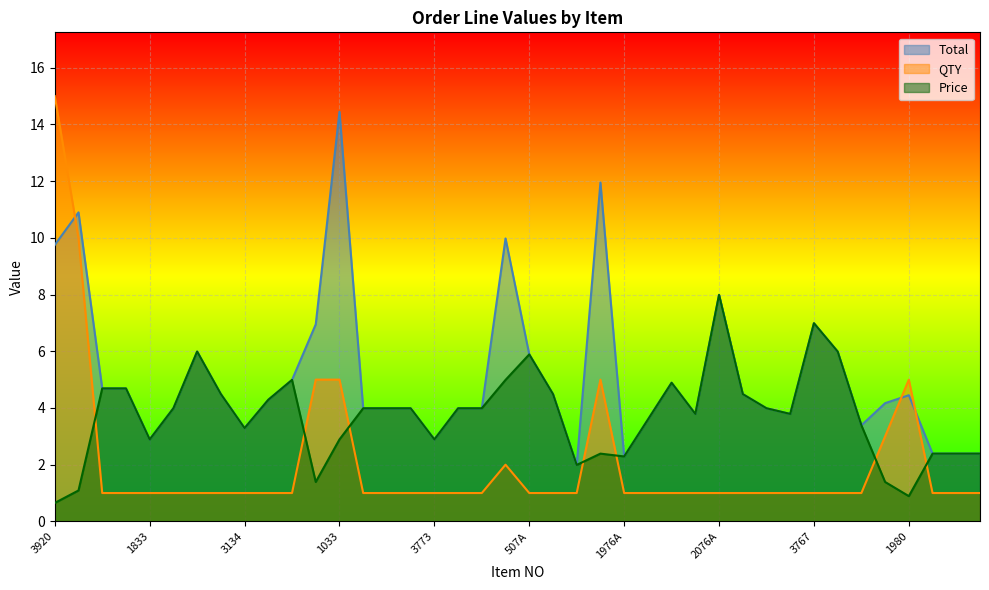

At which category is the sum across all series the highest?

3920